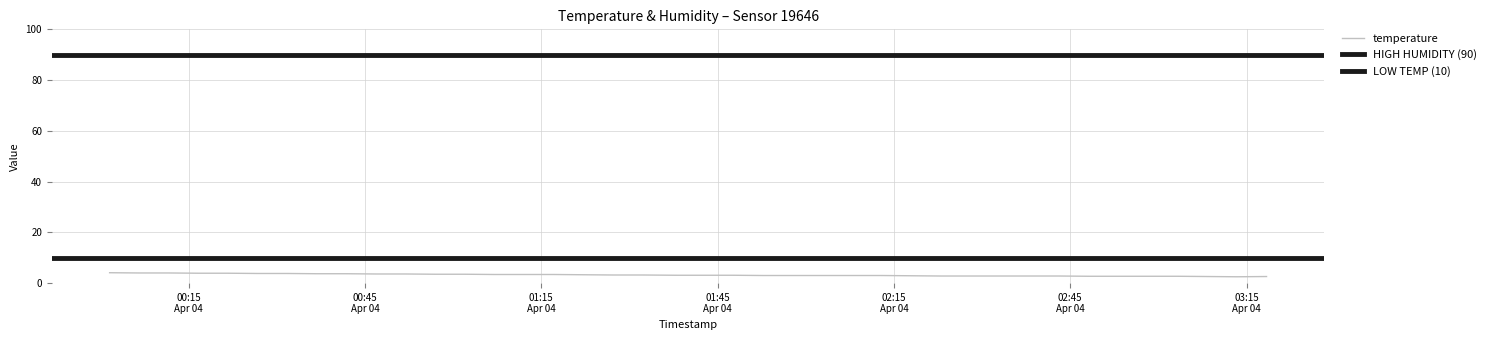

What is the highest value of the temperature series?

4.1